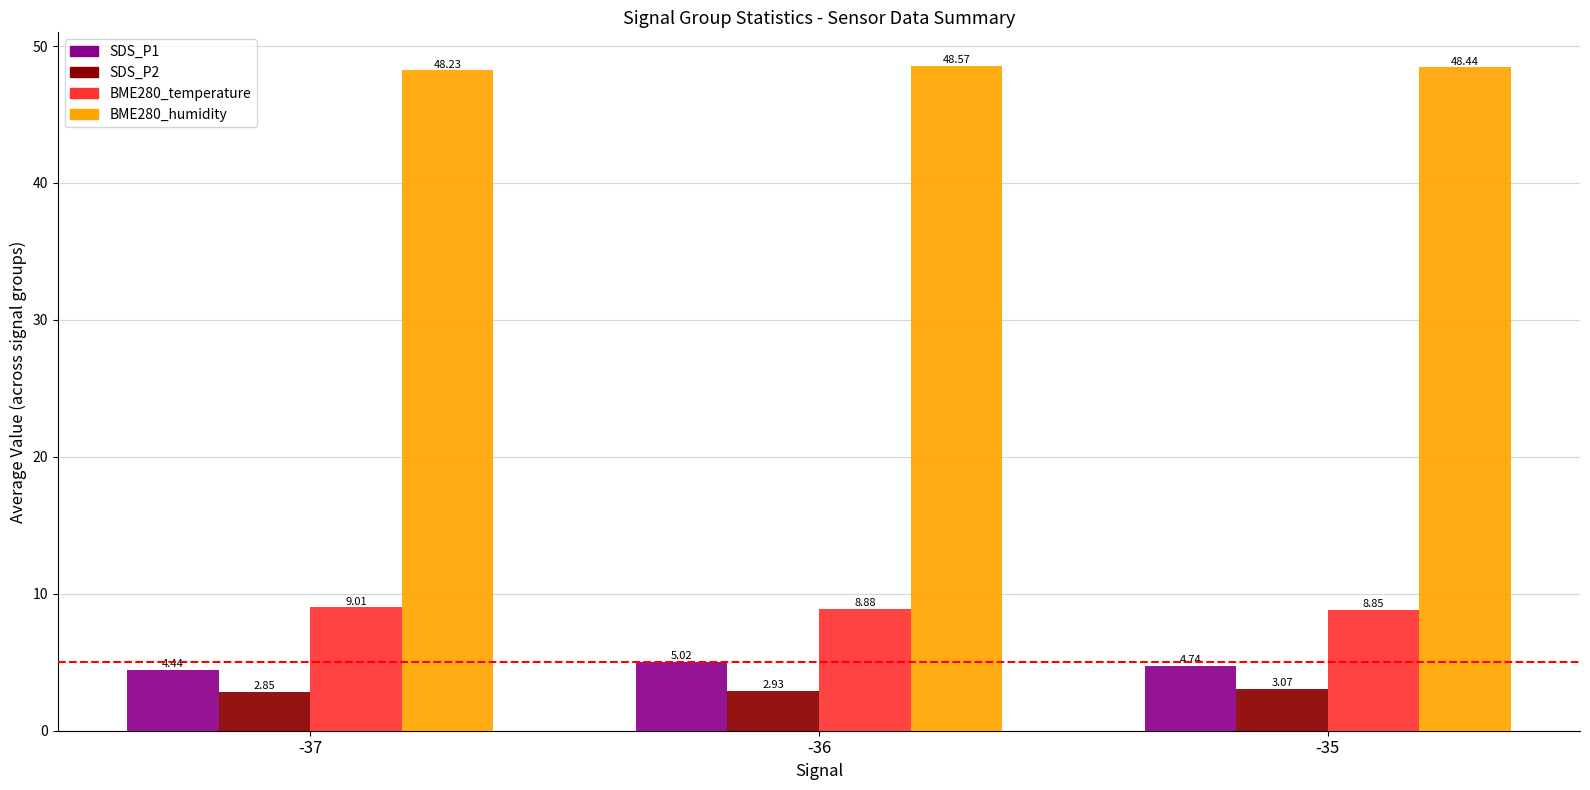

Which category has the lowest value in the BME280_temperature series?

-35